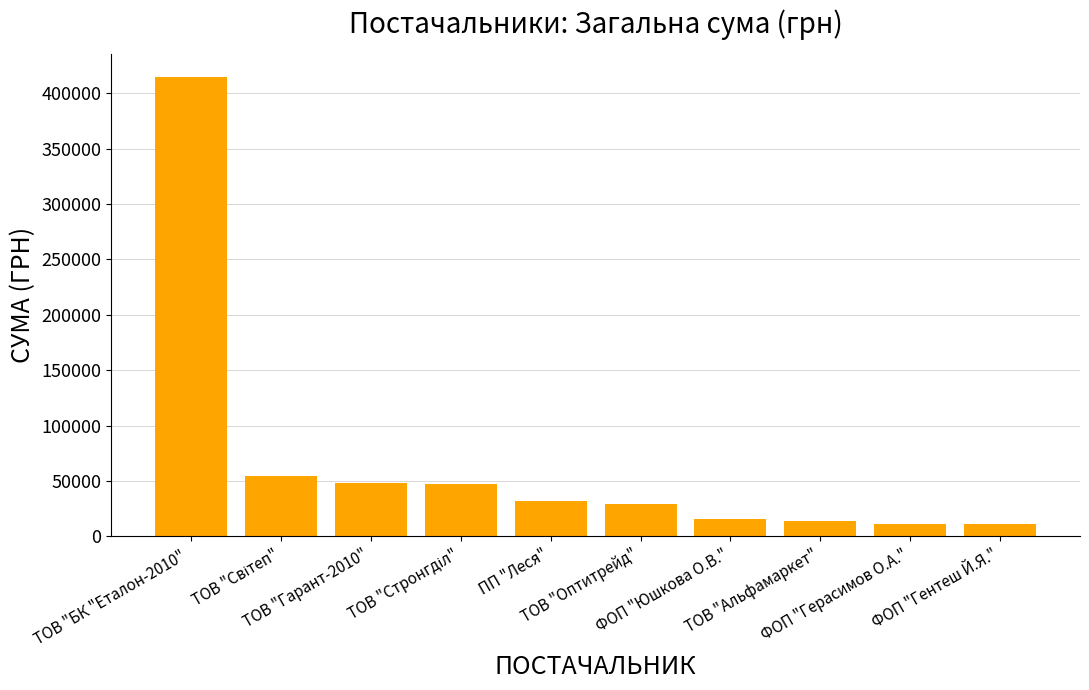

What is the difference between the second highest and minimum values?

43299.0